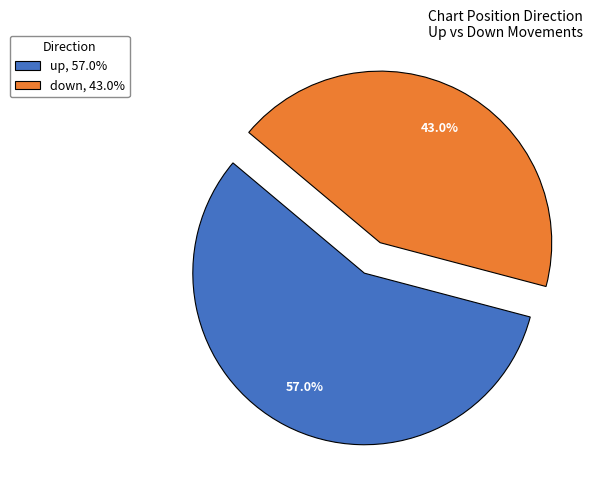

What portion of the pie excludes down?

57.0%